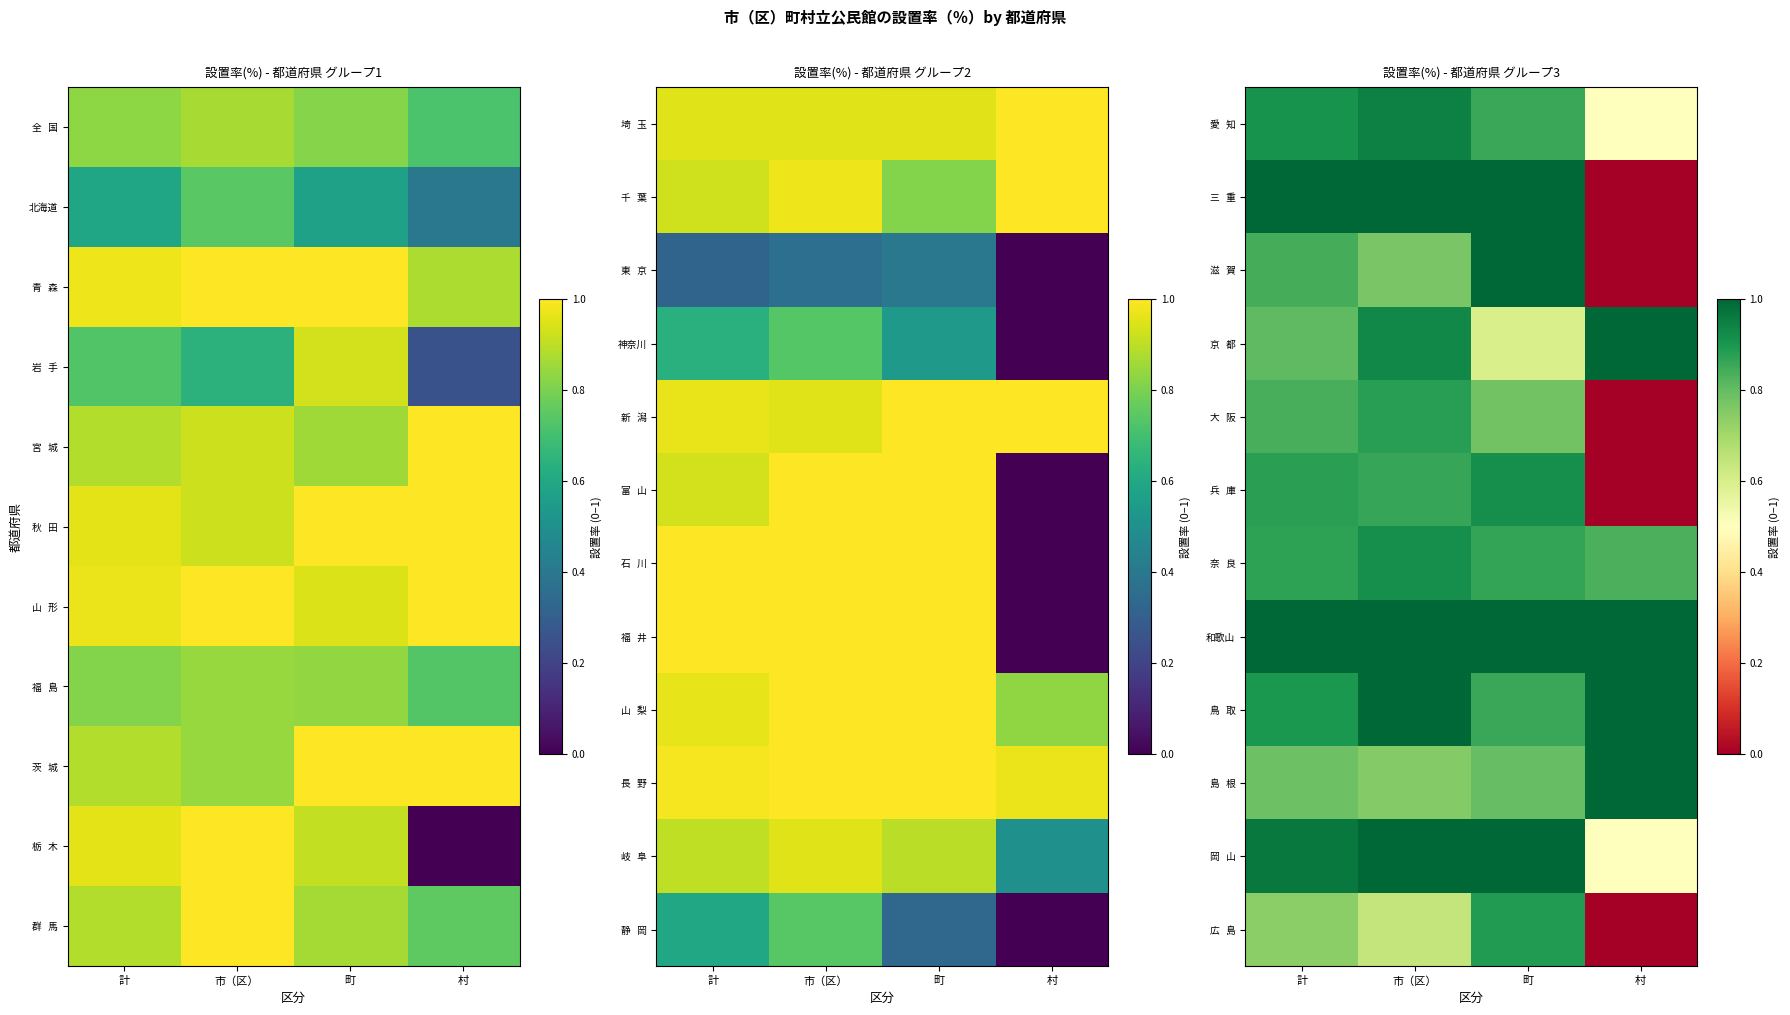

How many data points does each series have?

4